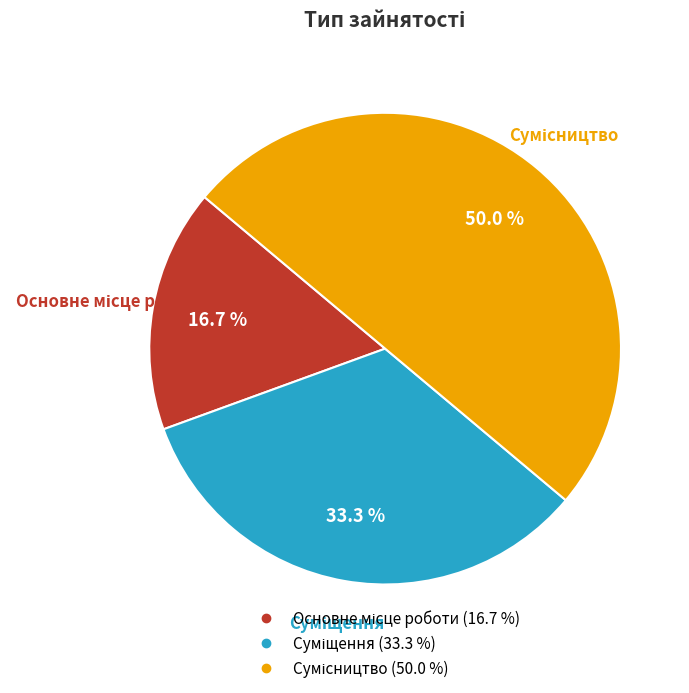

To the nearest percent, what is the difference between the Основне місце роботи and Сумісництво slice percentages?

33%